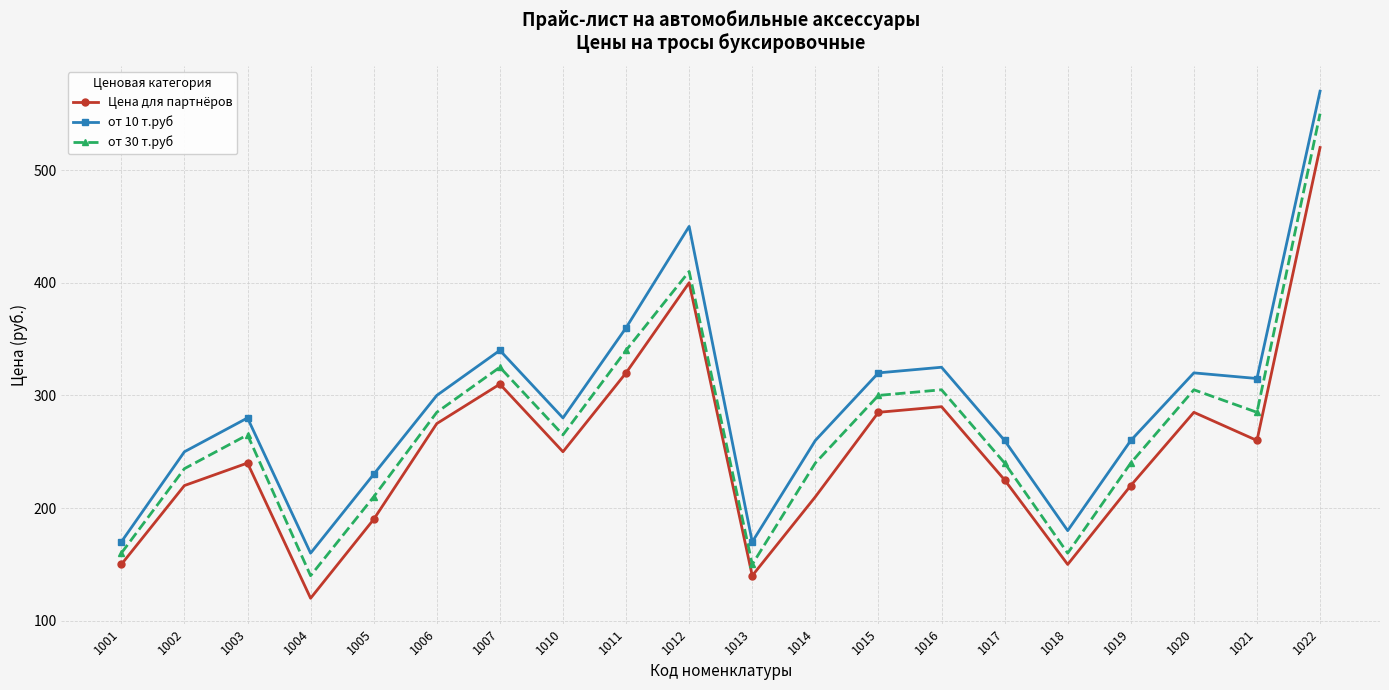

Between 1005 and 1015, which series saw the biggest shift?

Цена для партнёров